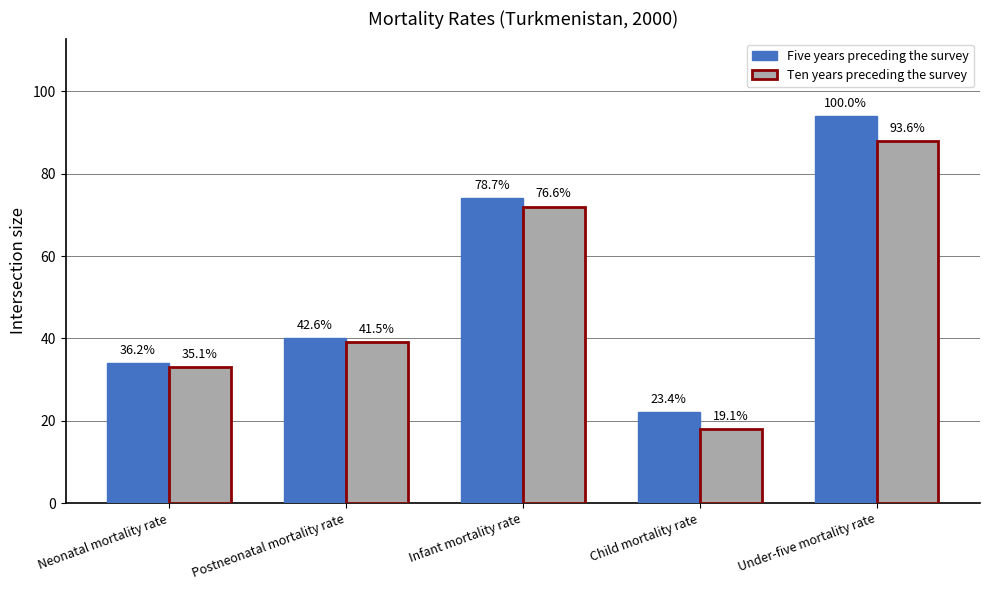

Is the value of Five years preceding the survey at Neonatal mortality rate greater than the value of Ten years preceding the survey at Postneonatal mortality rate?

No